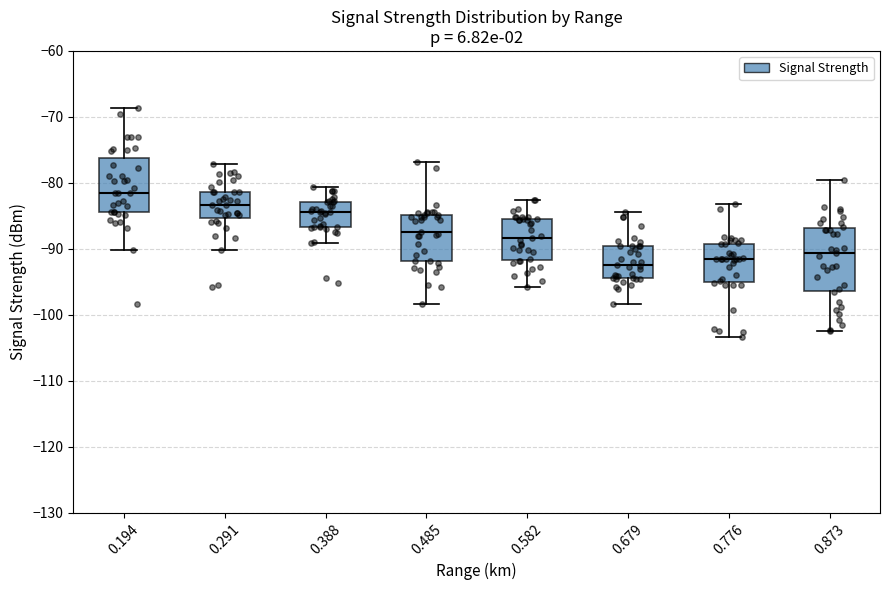

Comparing the boxes themselves (not the whiskers), which one is the tallest?

0.873